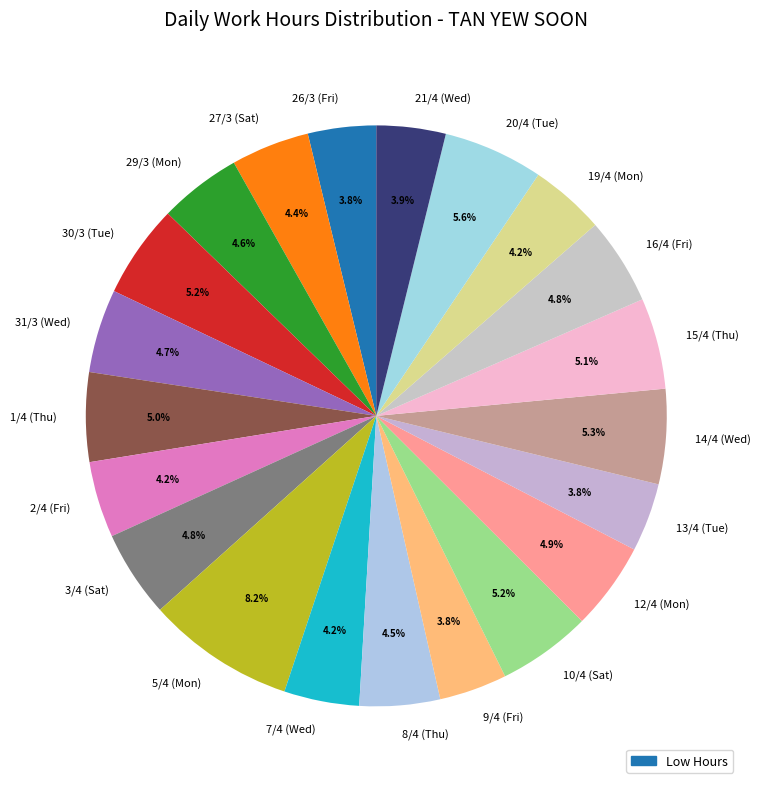

What percentage is NOT represented by 3/4 (Sat)?

95.2%